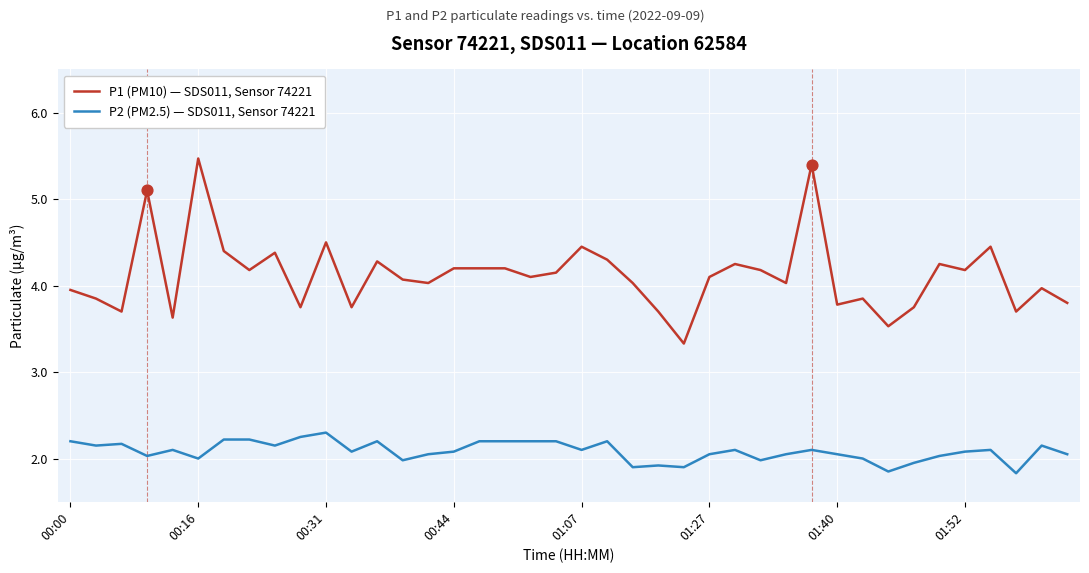

What is the difference between the maximum and minimum values in the P2 (PM2.5) — SDS011, Sensor 74221 series?

0.5